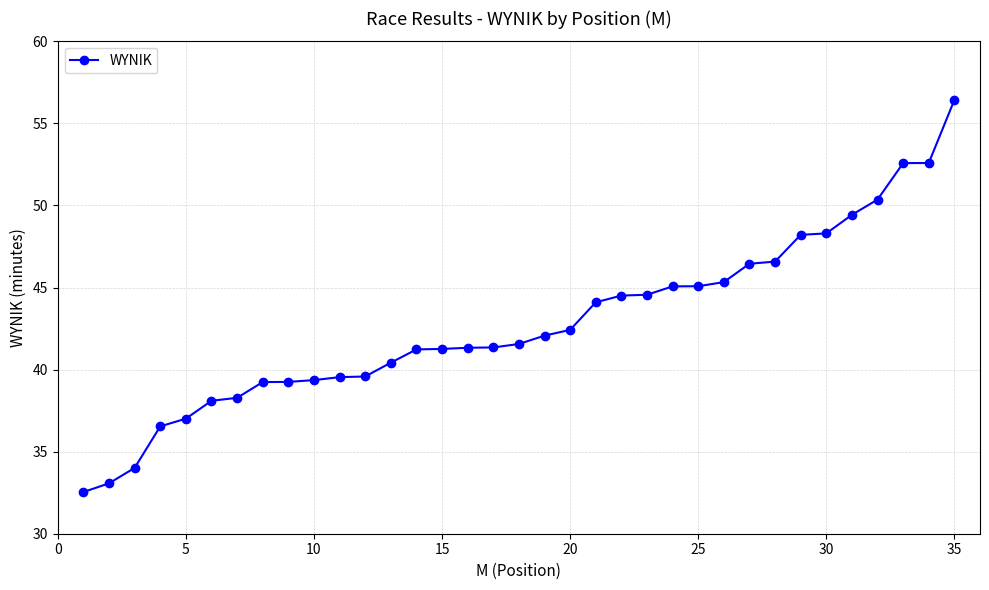

What is the average value?

42.8